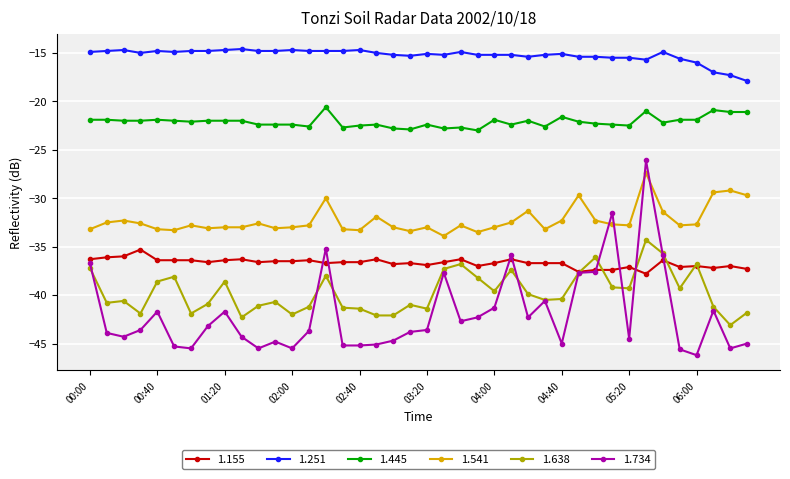

What is the smallest value displayed?

-46.2